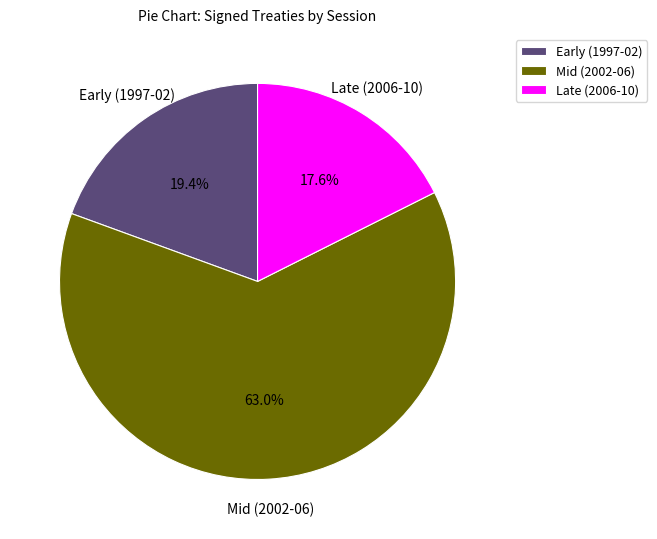

How many segments does this pie chart have?

3